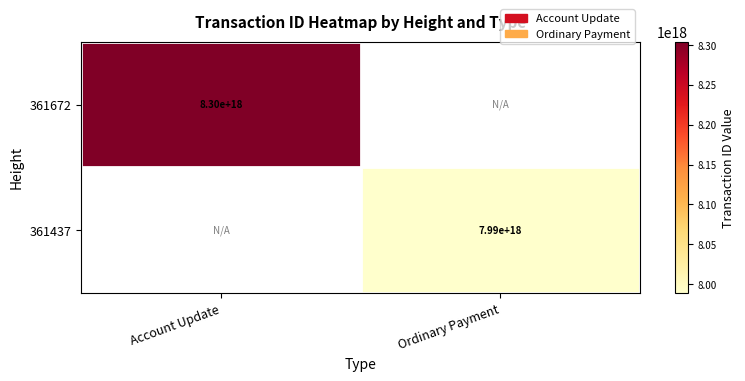

The 361672 series shows 8300000000000000000 at Account Update. True or false?

True